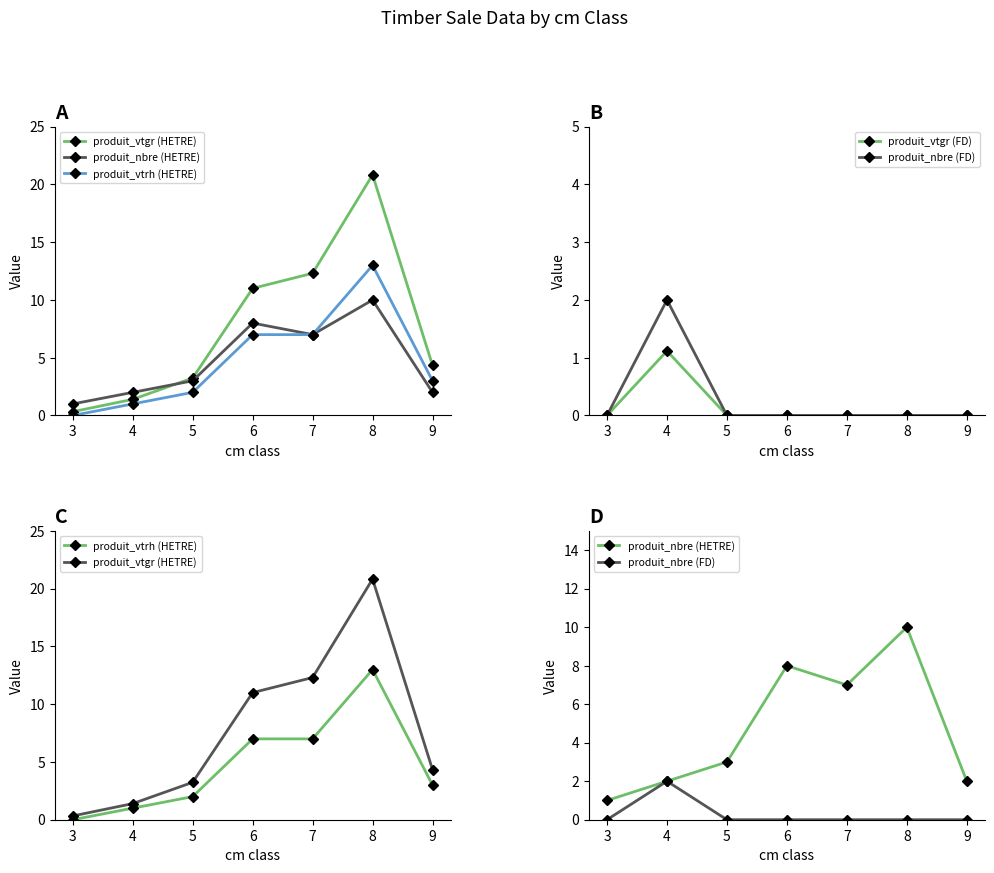

Is it true that produit_nbre (HETRE) equals 2.7 at 7?

False